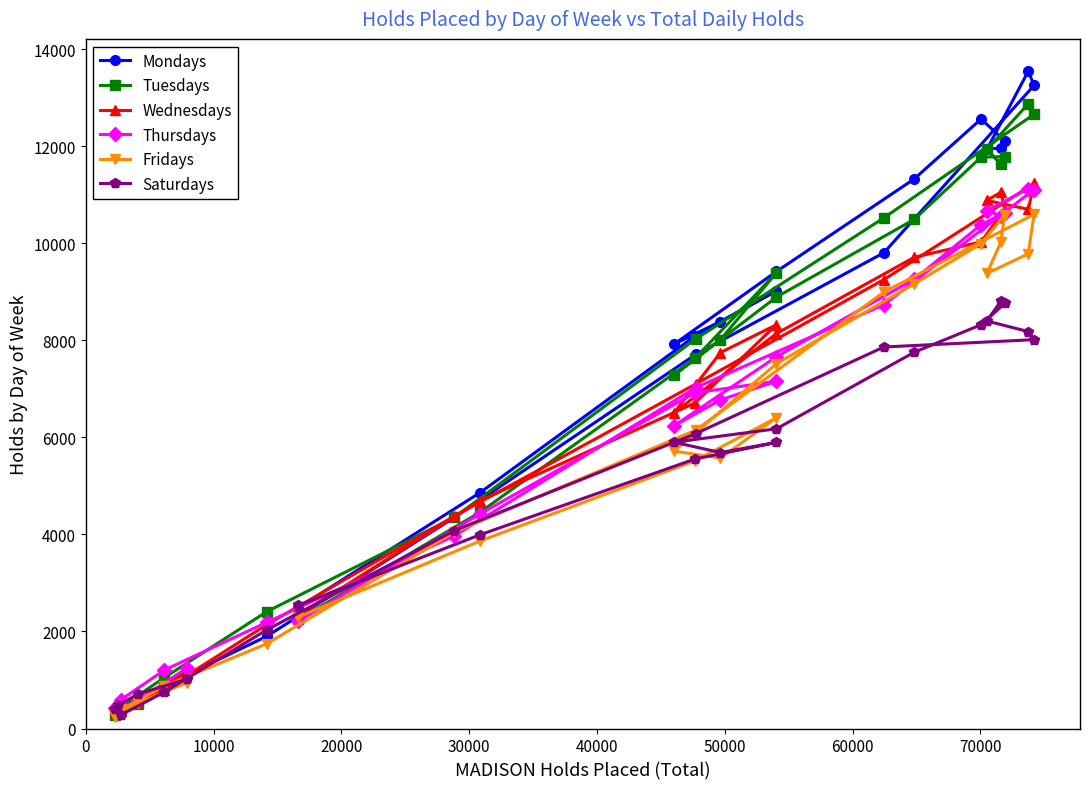

Which series has the widest spread of values?

Mondays